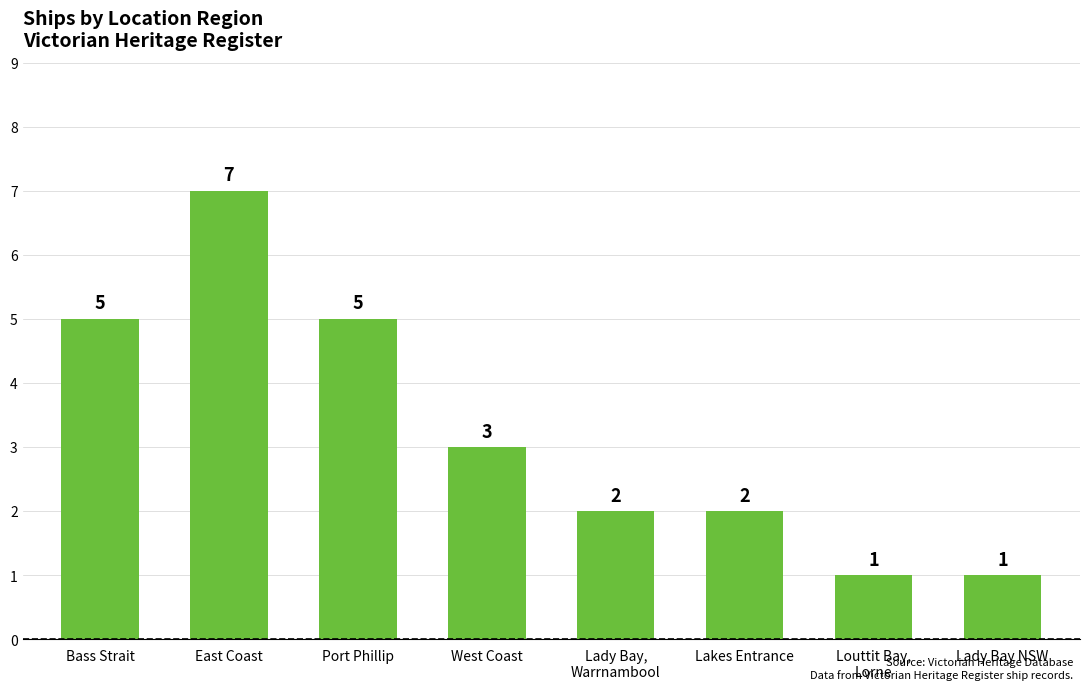

What is the change in value from West Coast to Lakes Entrance?

-1